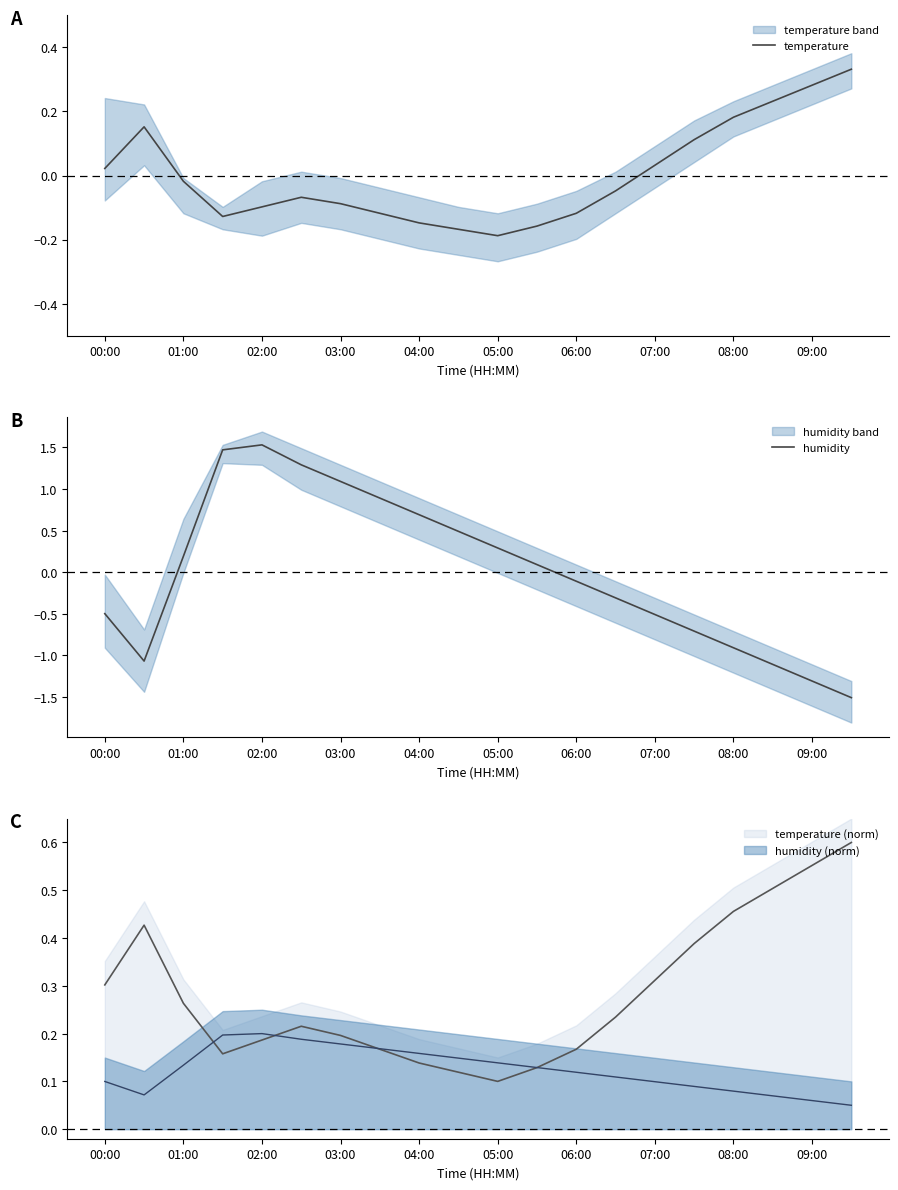

At which label does humidity first exceed 0?

01:00